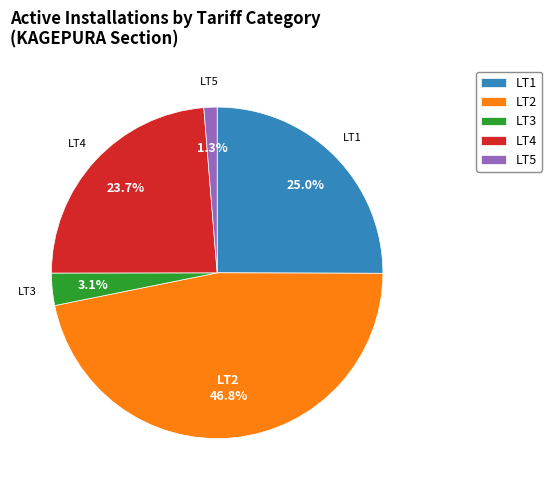

What is the ratio of the value at LT4 to the value at LT1?

0.9